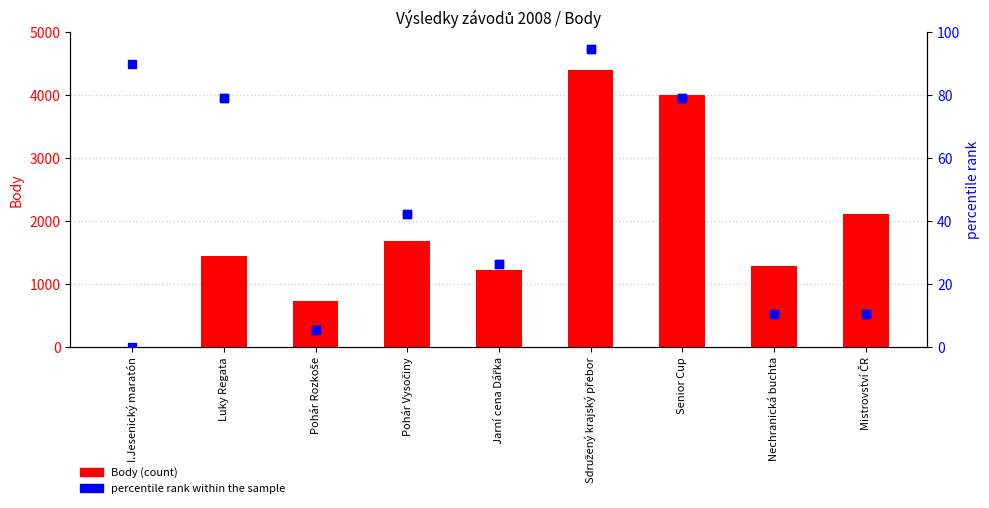

Is the value of Body (count) at Pohár Rozkoše greater than the value of percentile rank at Luky Regata?

Yes